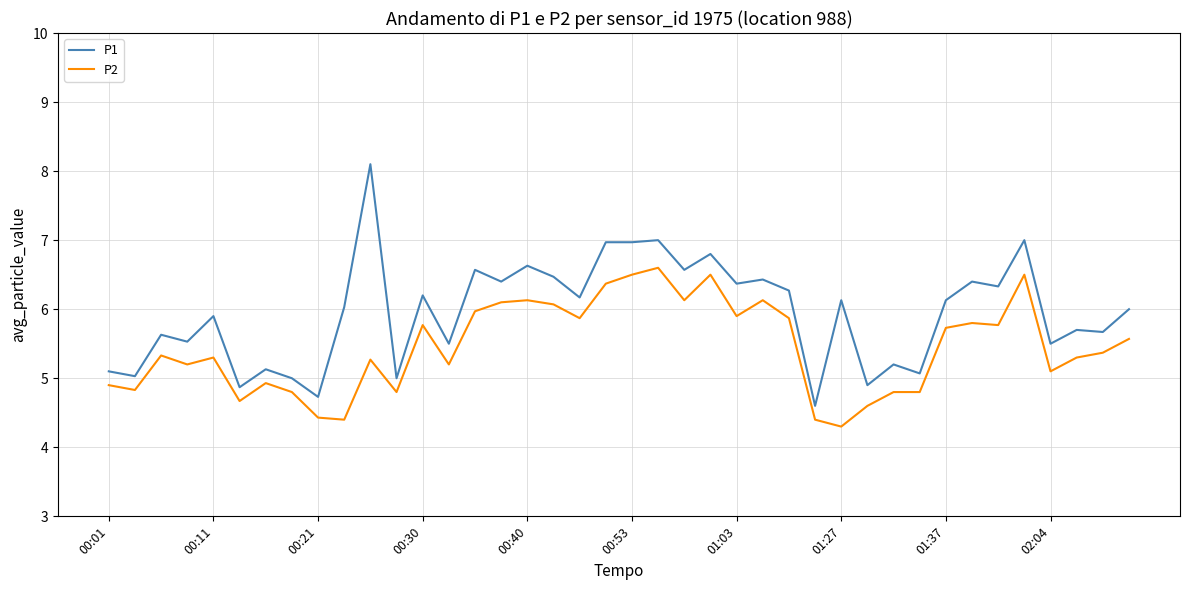

True or false: P2 and P1 intersect in this chart.

False